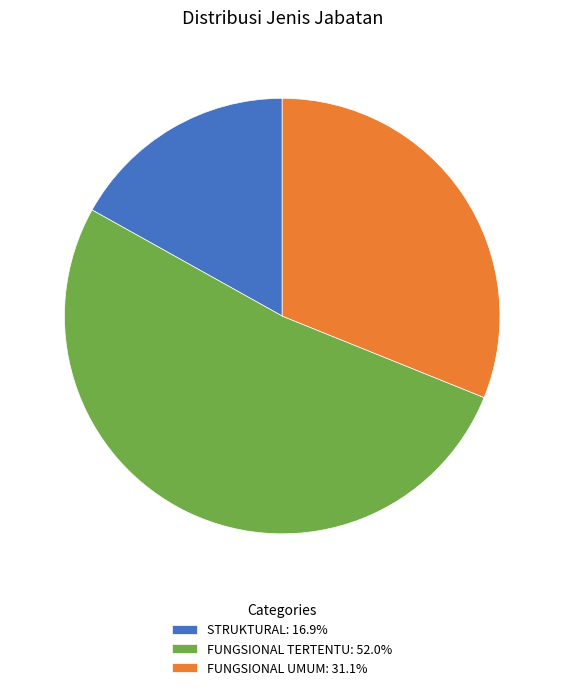

Is the sum of FUNGSIONAL TERTENTU: 52.0% and STRUKTURAL: 16.9% greater than half?

Yes